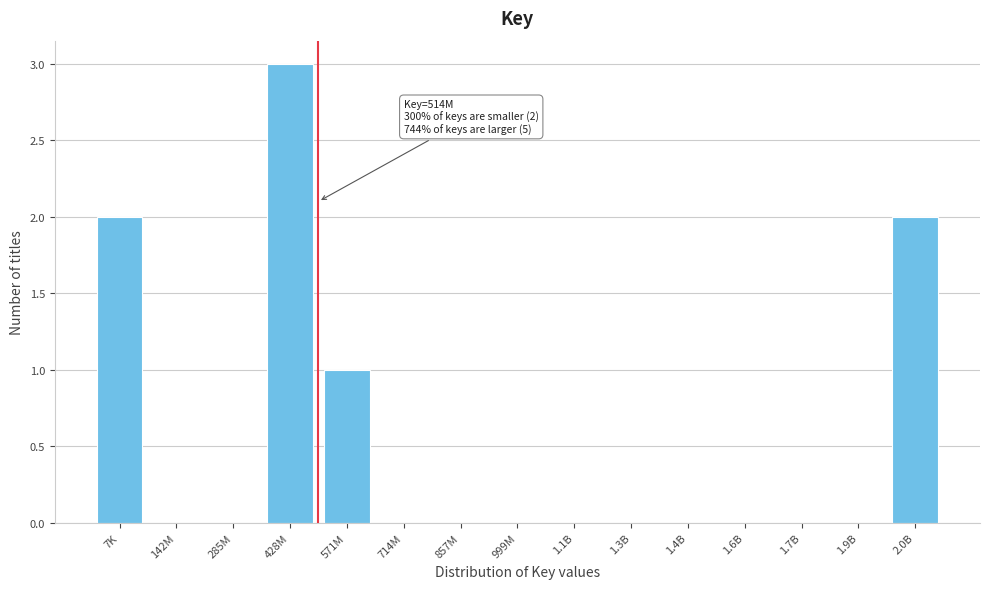

Reading right to left, transcribe all the data shown in this chart.

2.0B=2	1.9B=0	1.7B=0	1.6B=0	1.4B=0	1.3B=0	1.1B=0	999M=0	857M=0	714M=0	571M=1	428M=3	285M=0	142M=0	7K=2